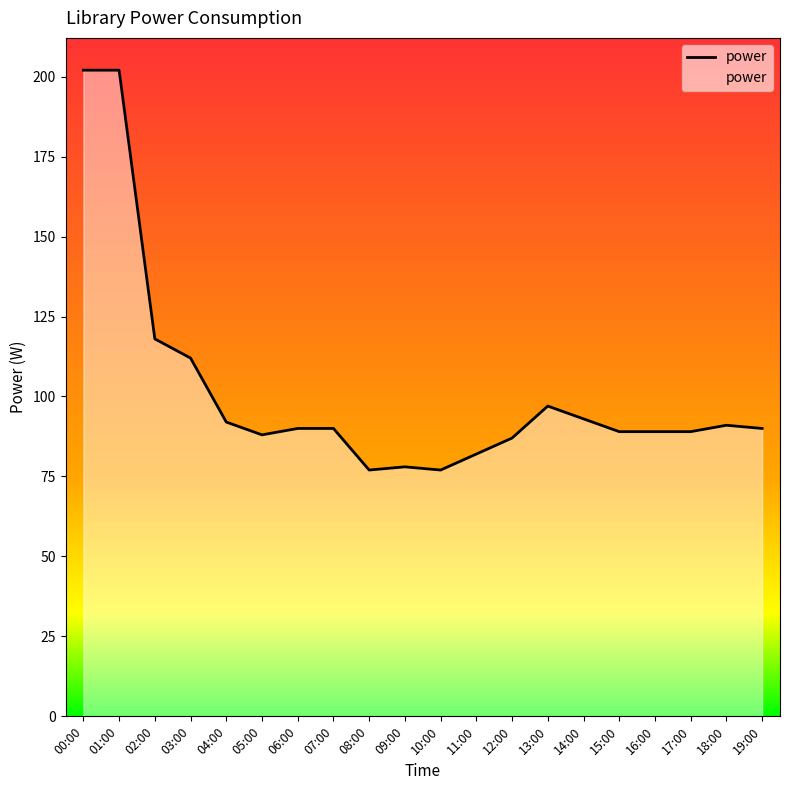

What is the maximum value shown in the chart?

202